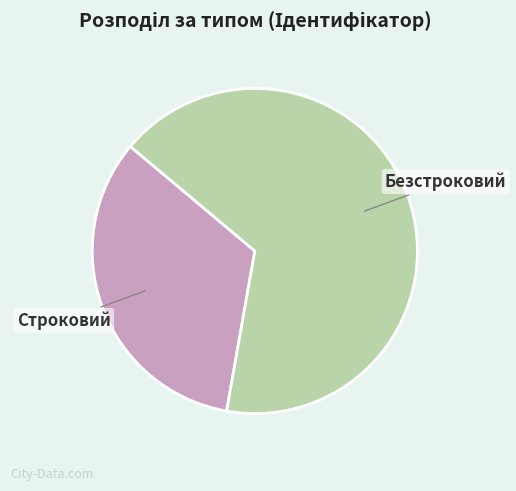

True or false: Безстроковий accounts for 67% of the total.

True